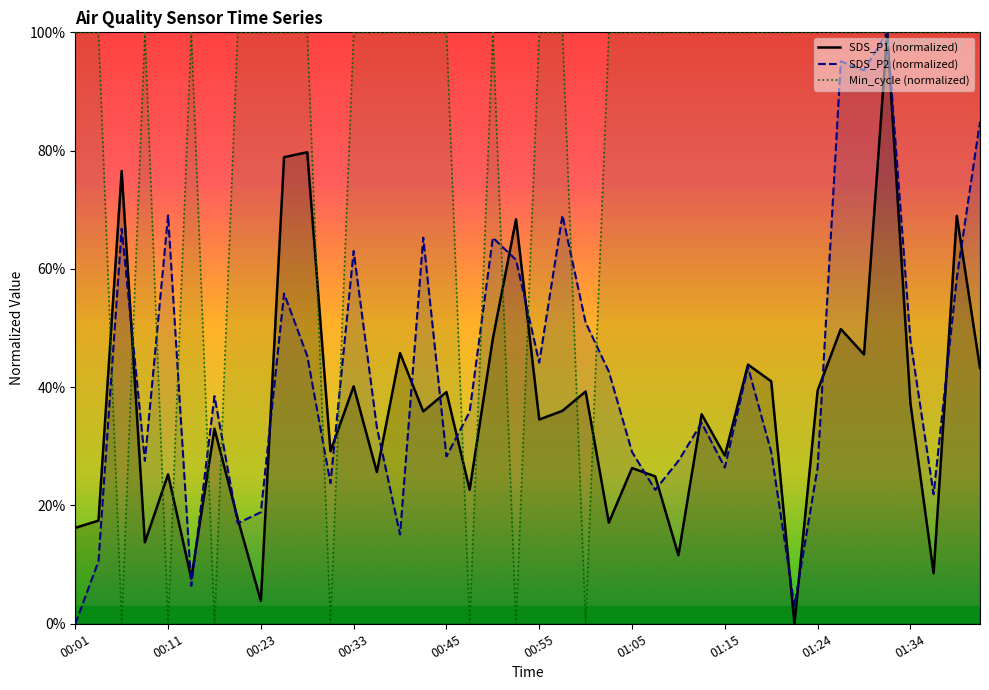

How many series are shown in this chart?

3